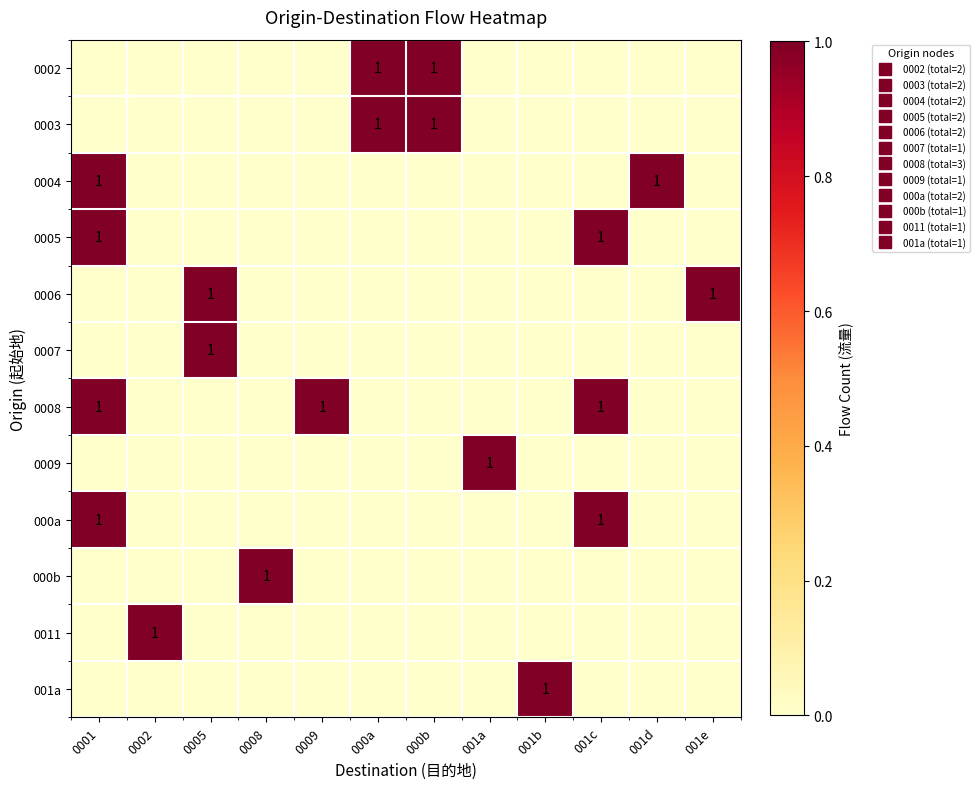

How many 0004 values are between 0 and 1?

12